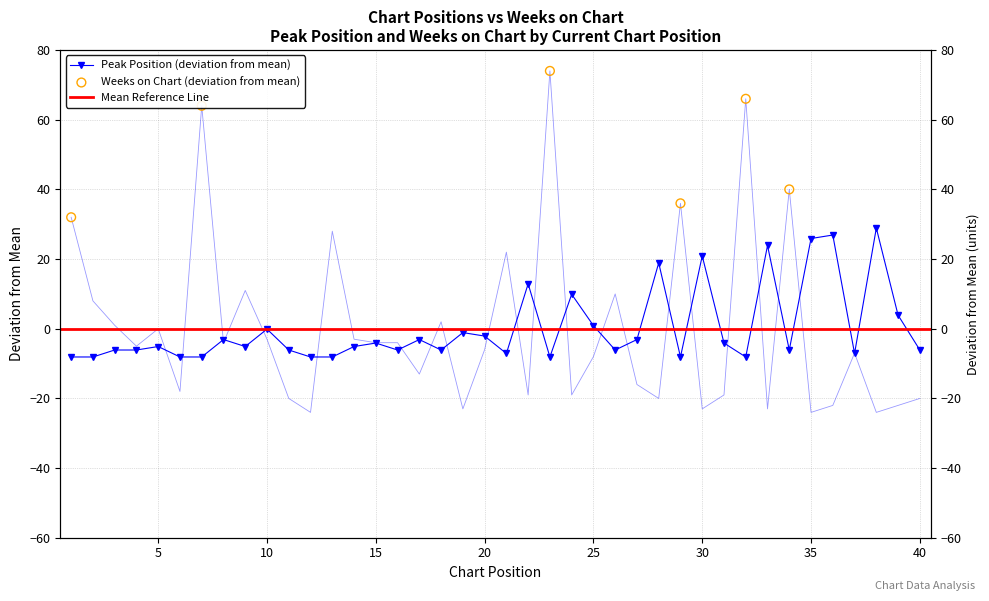

Which series has the largest total across all categories?

Weeks on Chart